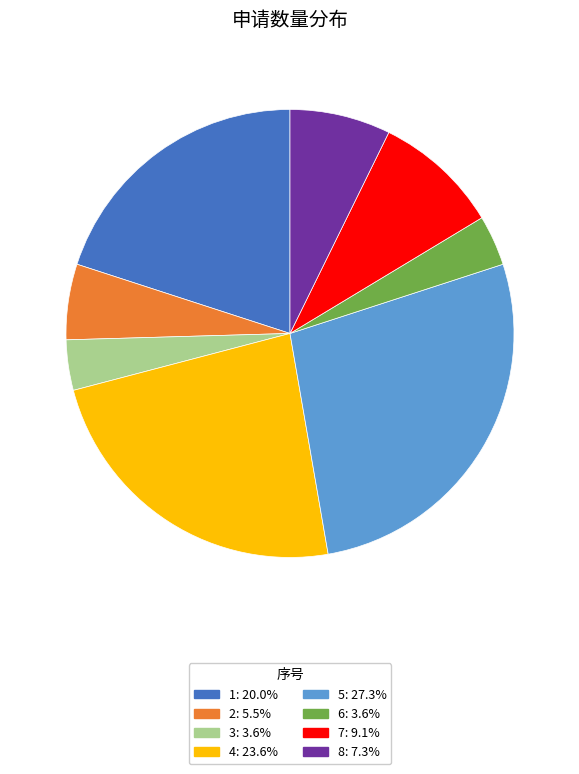

Is there any slice that represents more than half of the pie?

No